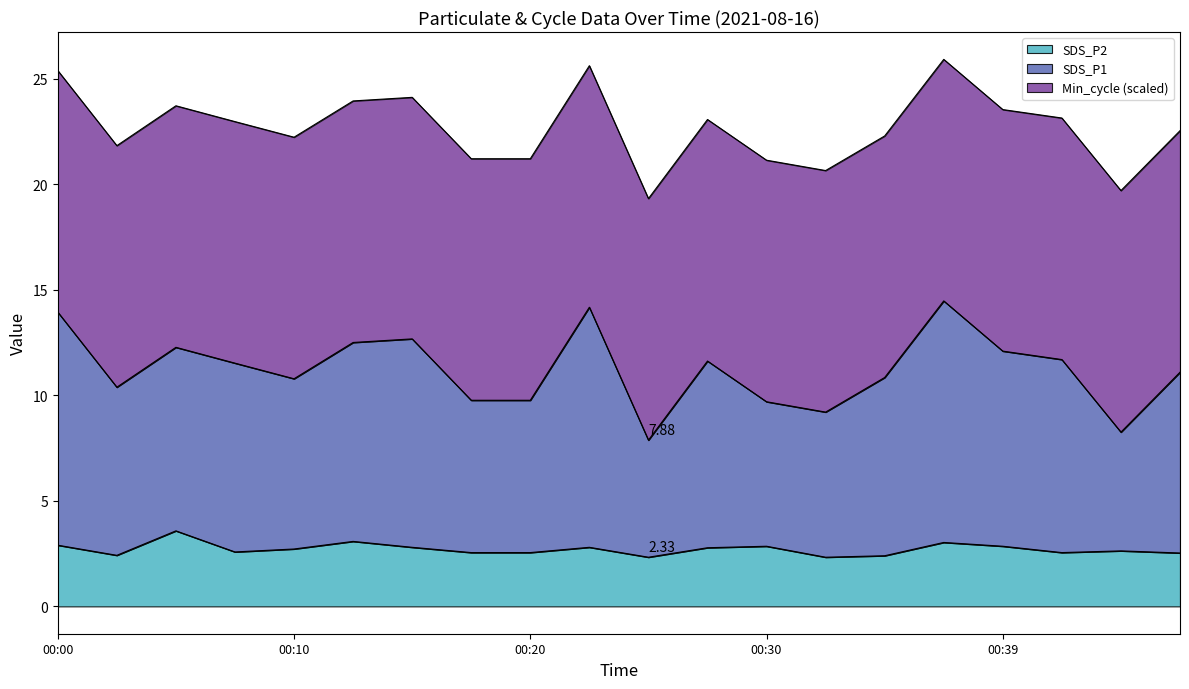

The value of SDS_P1 at 00:17 is 6.8. True or false?

False